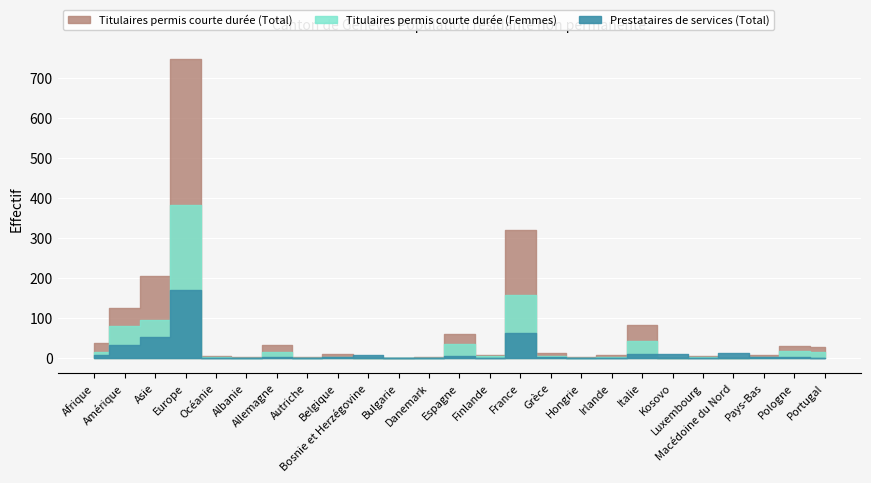

At which category is the sum across all series the highest?

Europe